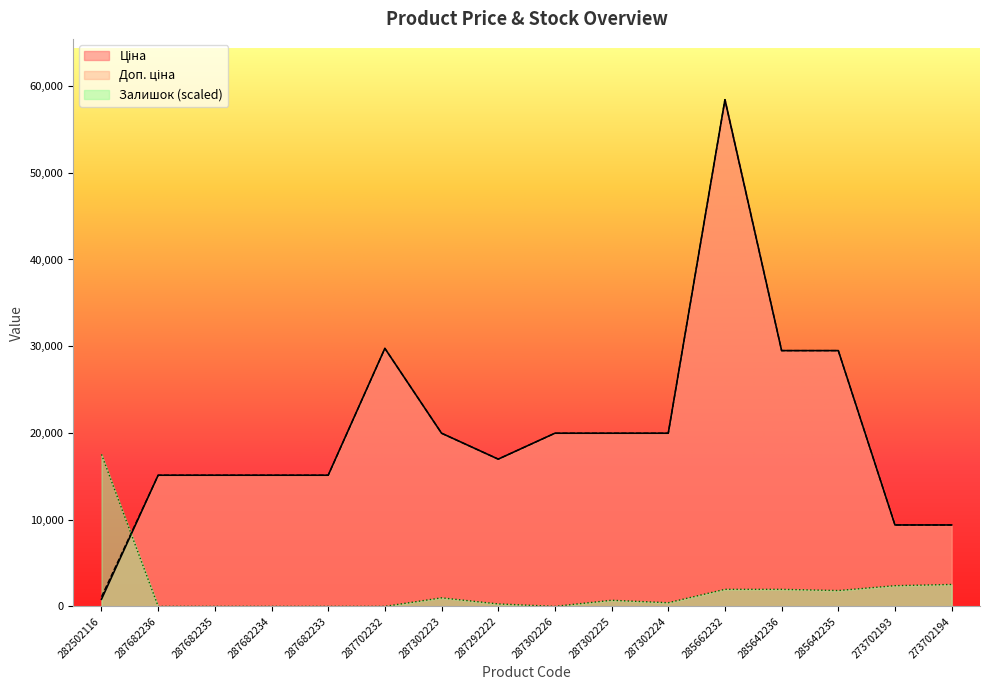

List the labels in order of Залишок value, largest first.

282502116, 273702194, 273702193, 285662232, 285642236, 285642235, 287302223, 287302225, 287302224, 287292222, 287682236, 287682235, 287682234, 287682233, 287702232, 287302226